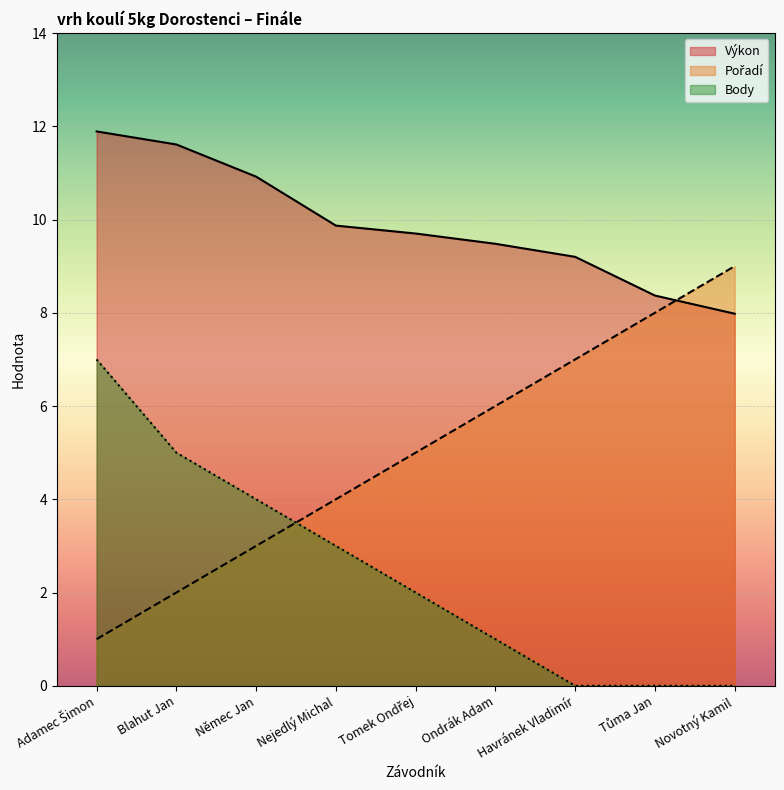

Reading left to right, extract all data points from this chart.

Výkon: Adamec Šimon=11.9	Blahut Jan=11.6	Němec Jan=10.9	Nejedlý Michal=9.9	Tomek Ondřej=9.7	Ondrák Adam=9.5	Havránek Vladimír=9.2	Tůma Jan=8.4	Novotný Kamil=8.0
Pořadí: Adamec Šimon=1.0	Blahut Jan=2.0	Němec Jan=3.0	Nejedlý Michal=4.0	Tomek Ondřej=5.0	Ondrák Adam=6.0	Havránek Vladimír=7.0	Tůma Jan=8.0	Novotný Kamil=9.0
Body: Adamec Šimon=7.0	Blahut Jan=5.0	Němec Jan=4.0	Nejedlý Michal=3.0	Tomek Ondřej=2.0	Ondrák Adam=1.0	Havránek Vladimír=0.0	Tůma Jan=0.0	Novotný Kamil=0.0